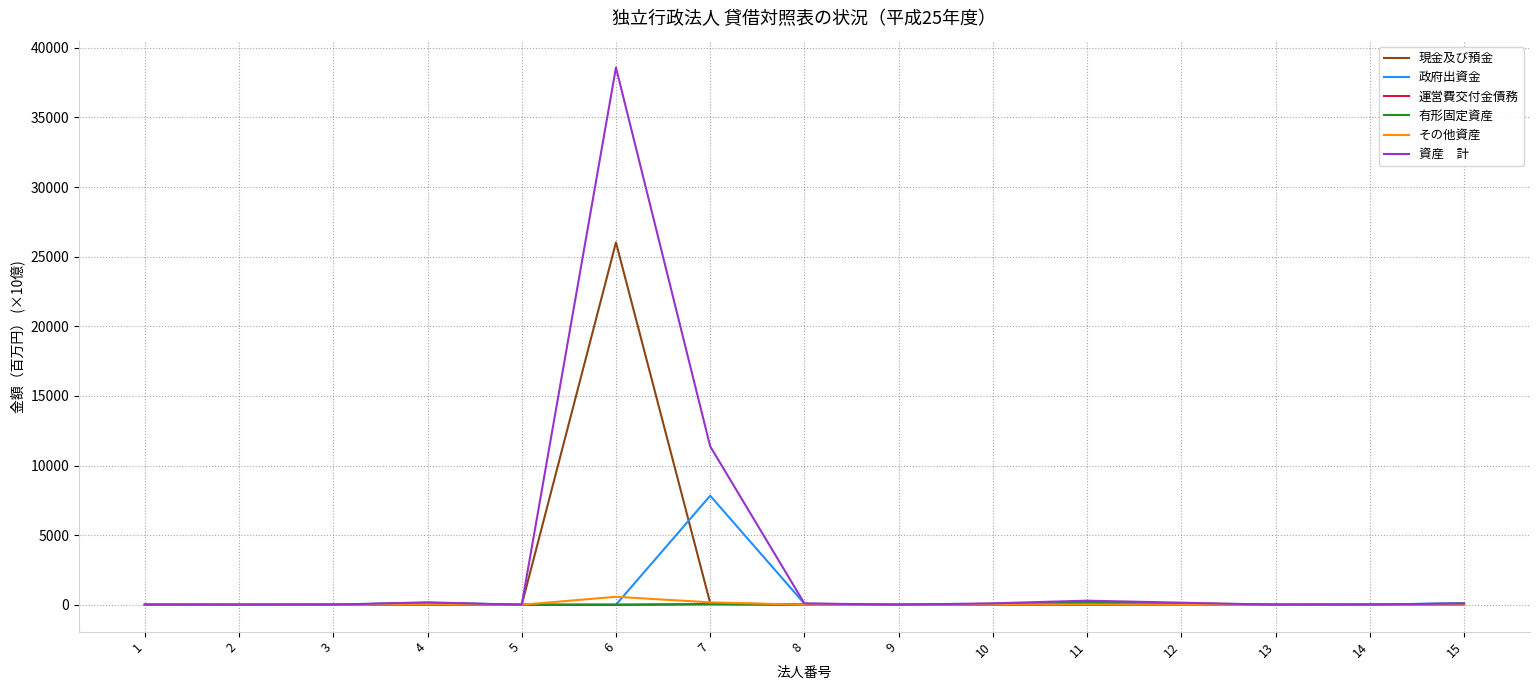

At which category is the sum across all series the highest?

6